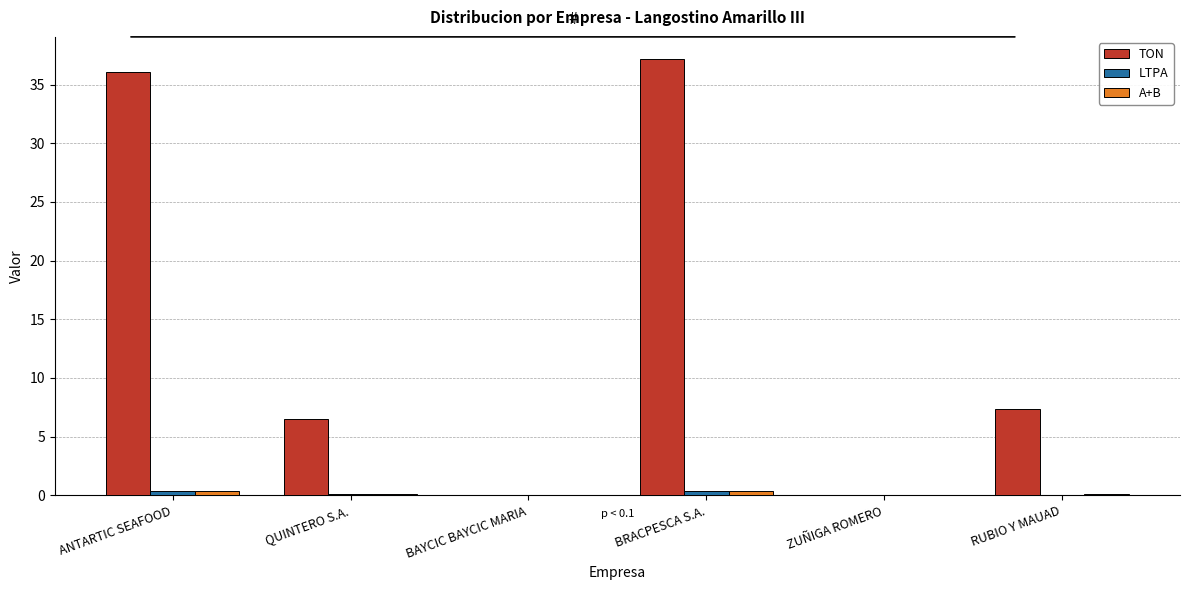

True or false: TON has a value of 7.4 at RUBIO Y MAUAD.

True